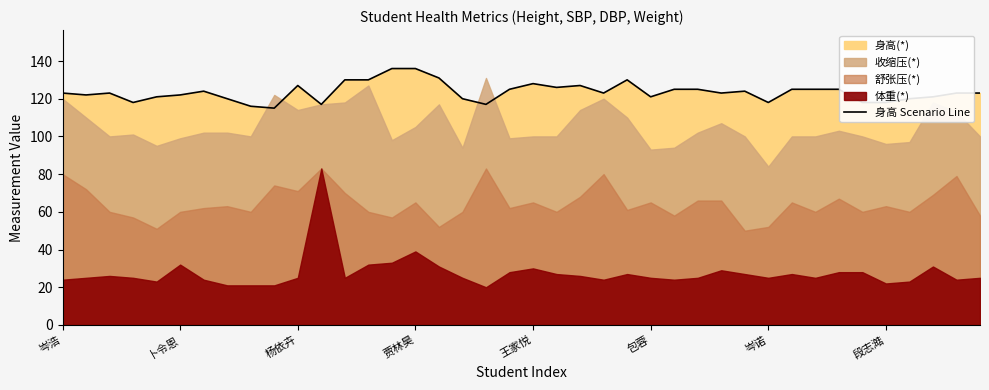

What is the lowest value of the 身高 Scenario Line series?

115